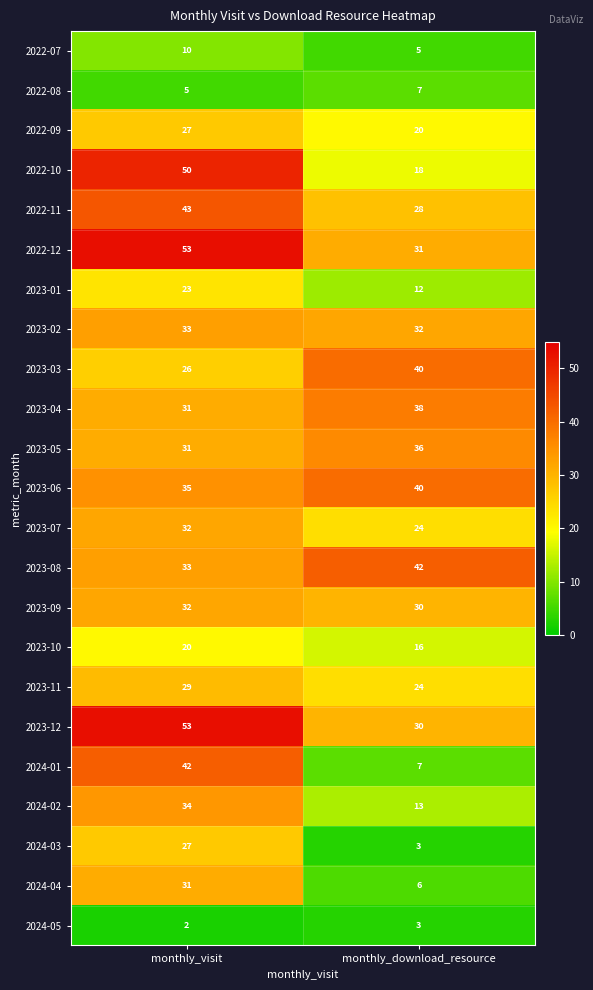

What value does the 2023-11 series have at monthly_download_resource?

24